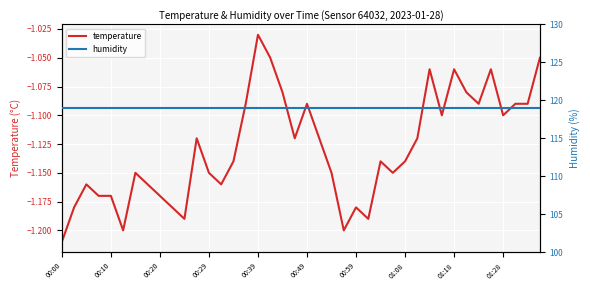

What is the difference between the maximum and minimum values in the temperature series?

0.2